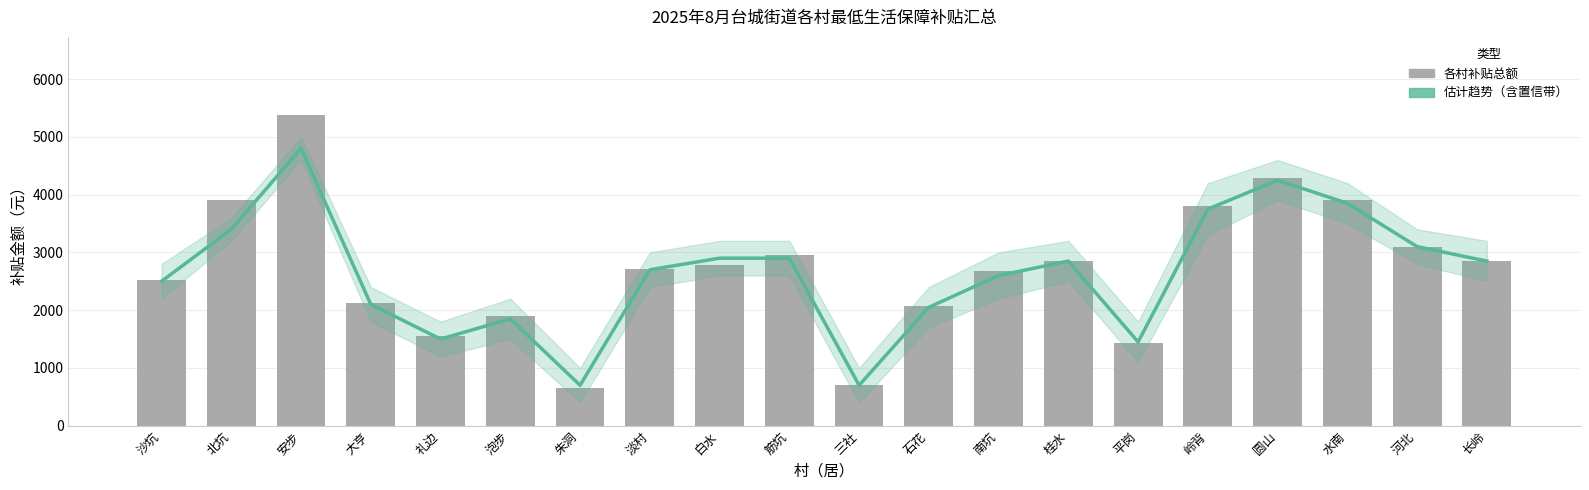

List the series in order of their peak value, lowest first.

估计趋势, 各村补贴总额